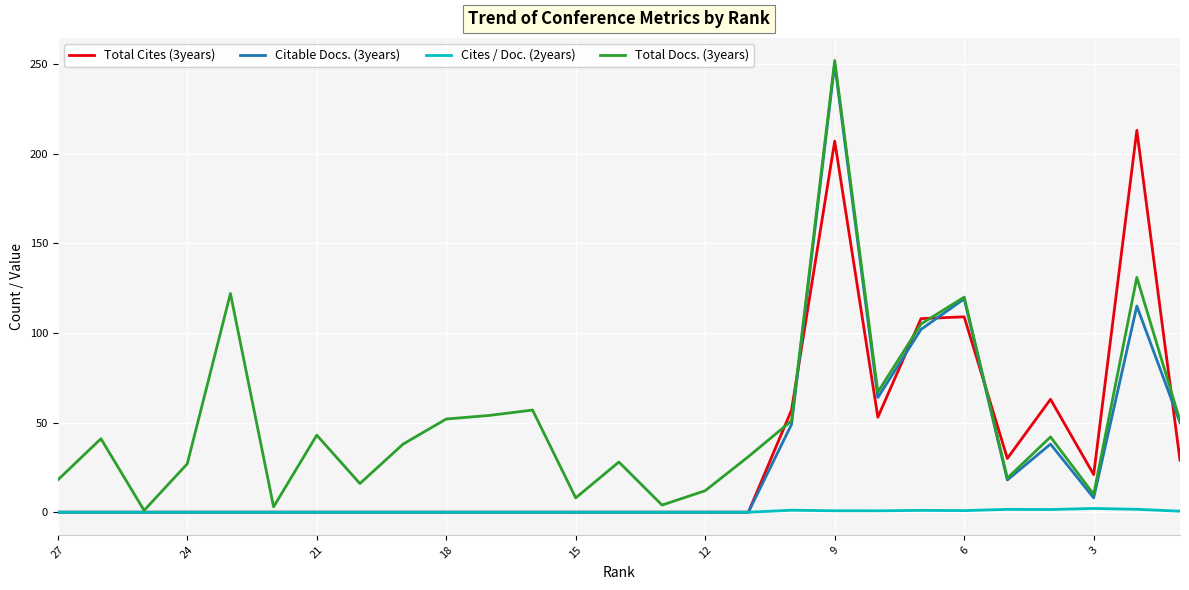

Between 12 and 12, which is larger?

12